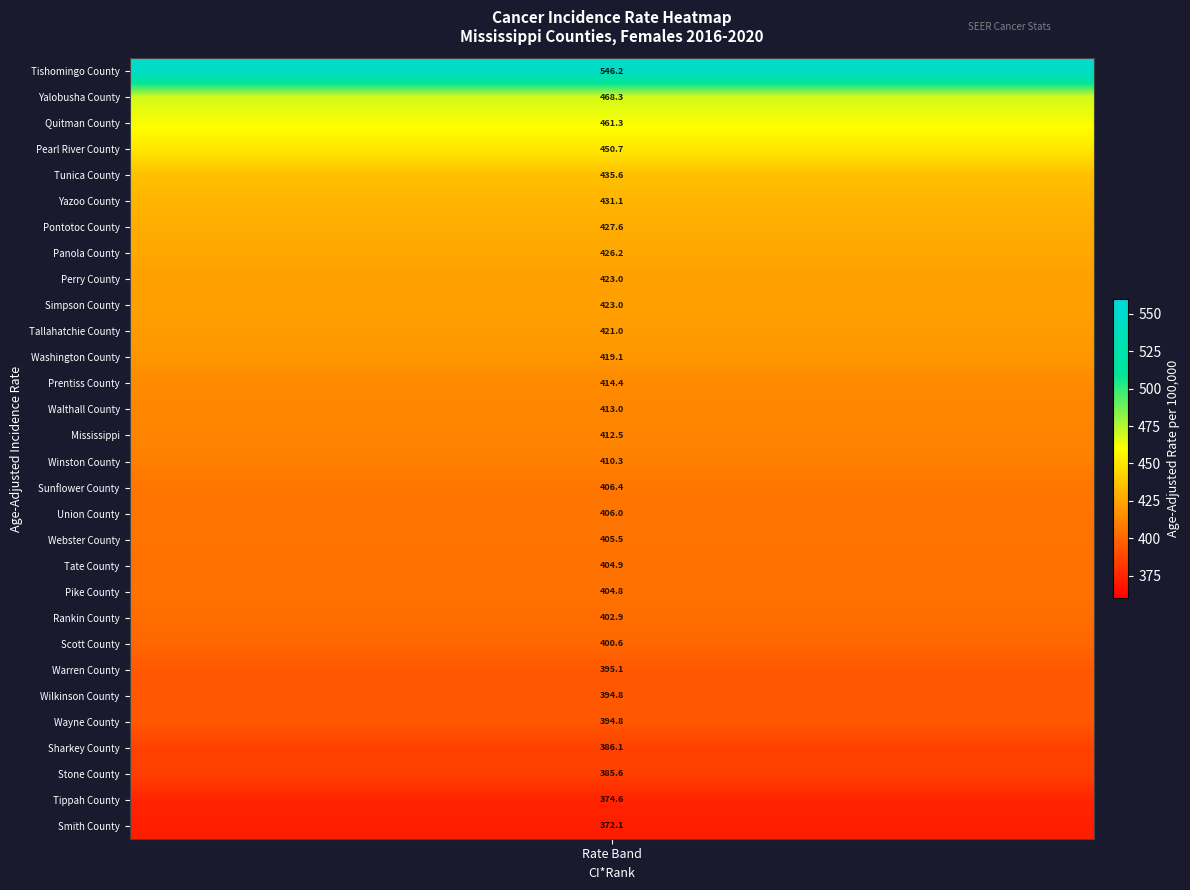

At how many categories does at least one series exceed 384?

15